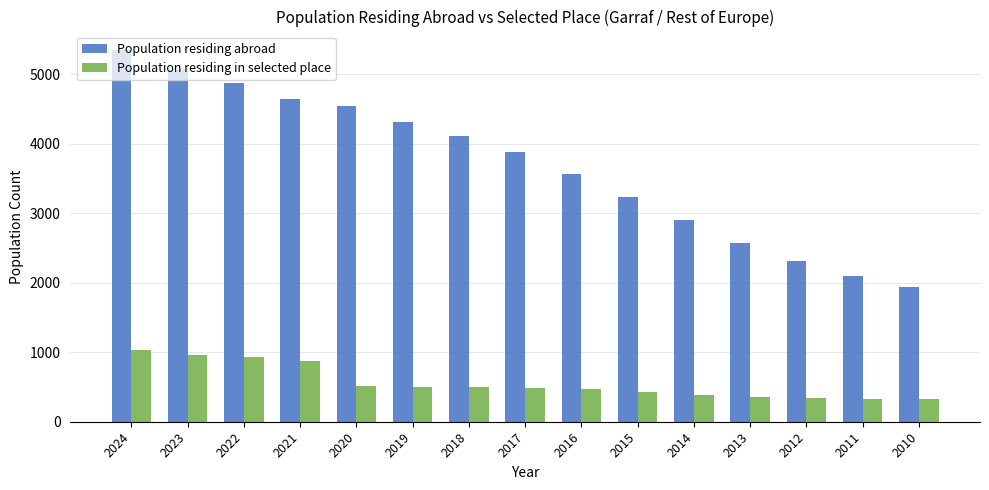

What is the value of the Population residing in selected place bar at the 1st from the left?

1030